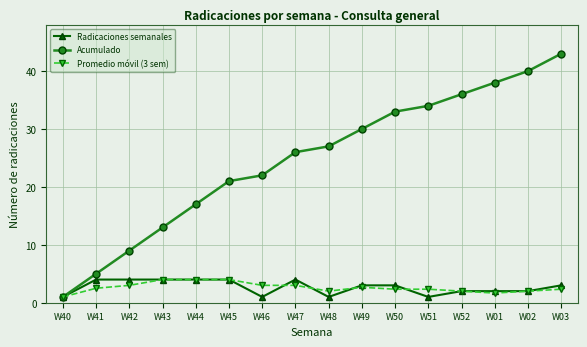

What is the difference between the Promedio móvil (3 sem) values at W48 and W01?

0.3